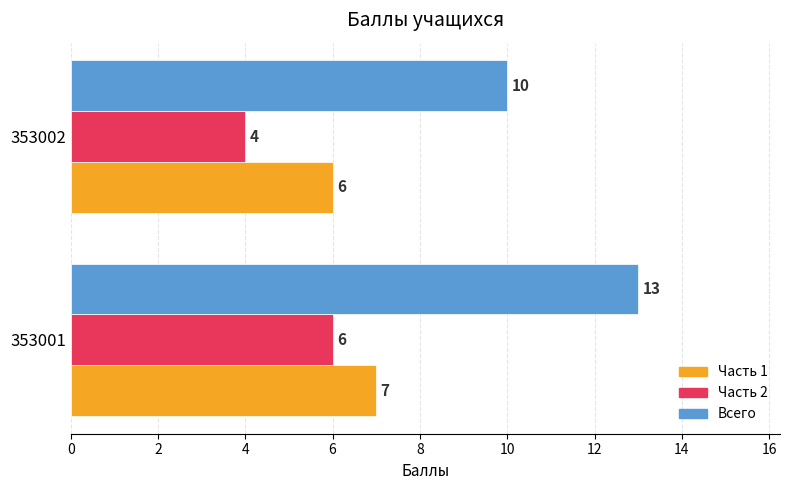

True or false: Часть 1 has a value of 7 at 353001.

True